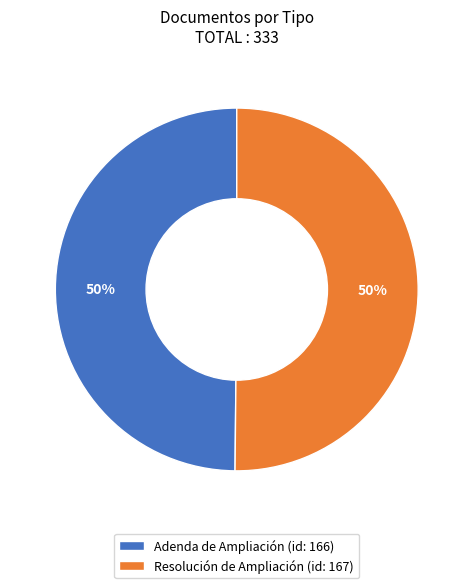

To the nearest percent, what portion does Resolución de Ampliación represent?

50%